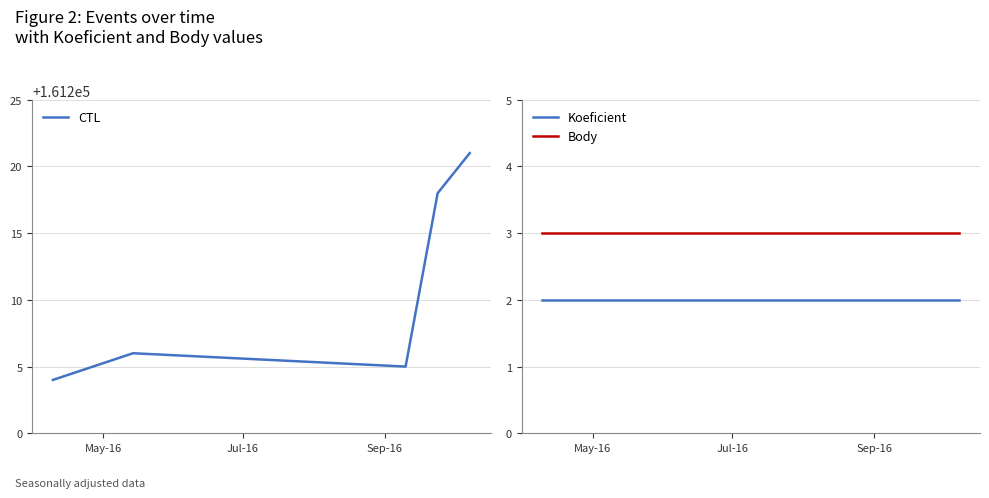

True or false: Koeficient and Body cross at least once.

False